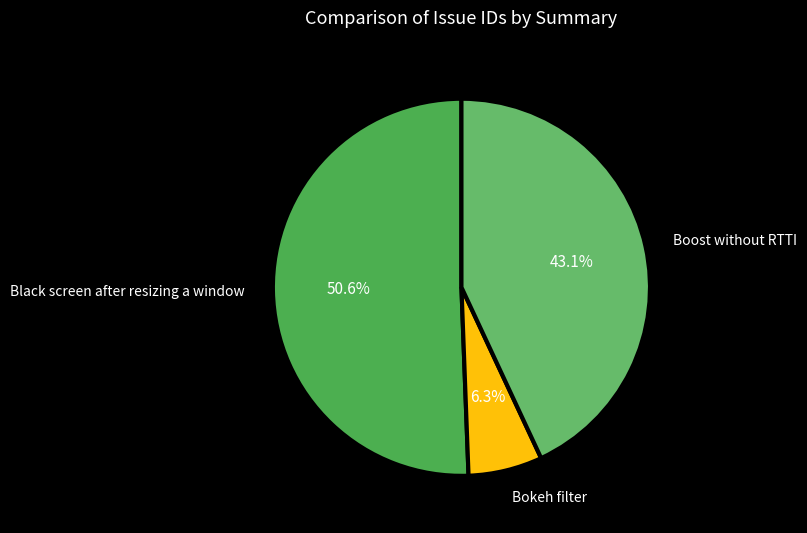

What is the smallest slice in the pie chart?

Bokeh filter